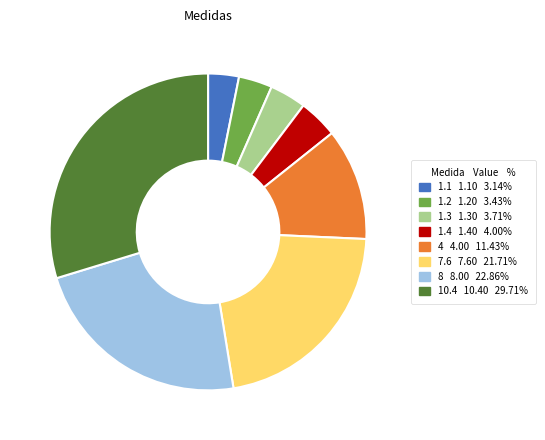

Combined, do 1.4 and 1.2 account for over 50%?

No